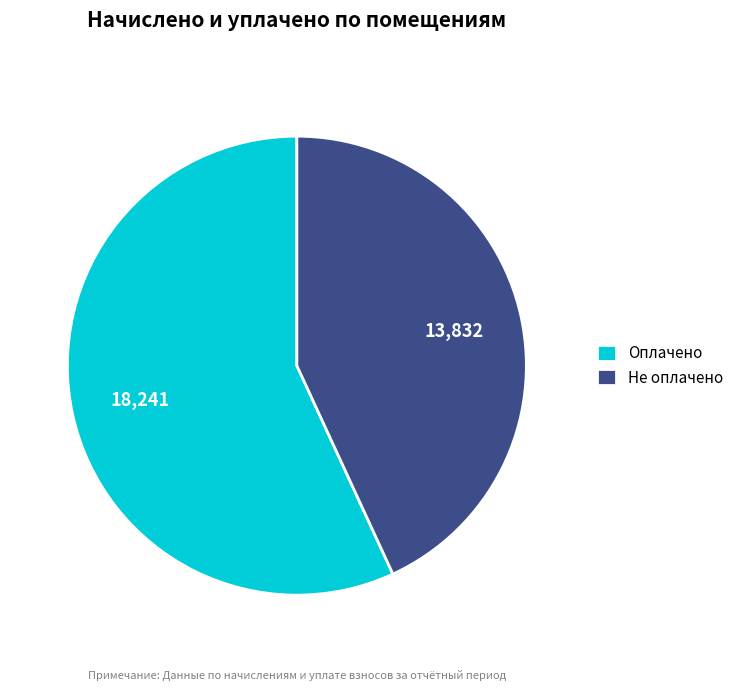

The Не оплачено slice represents 43% of the pie. True or false?

True